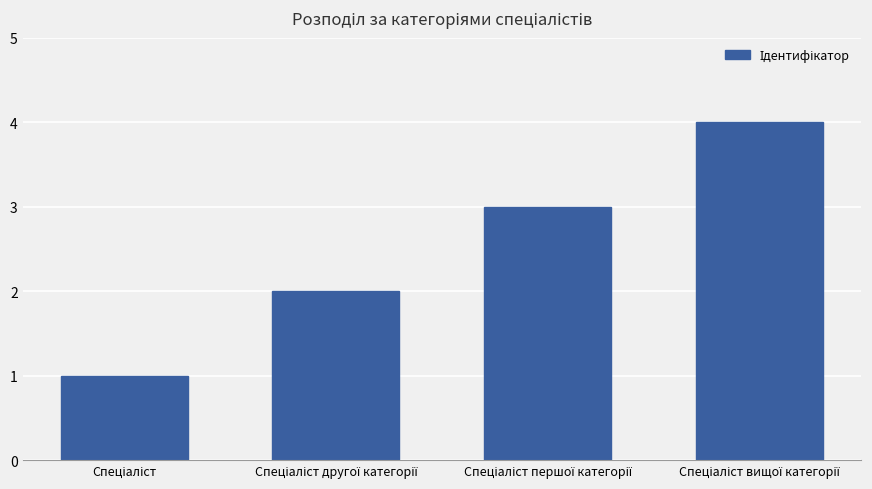

Reading left to right, extract all data points from this chart.

1	2	3	4